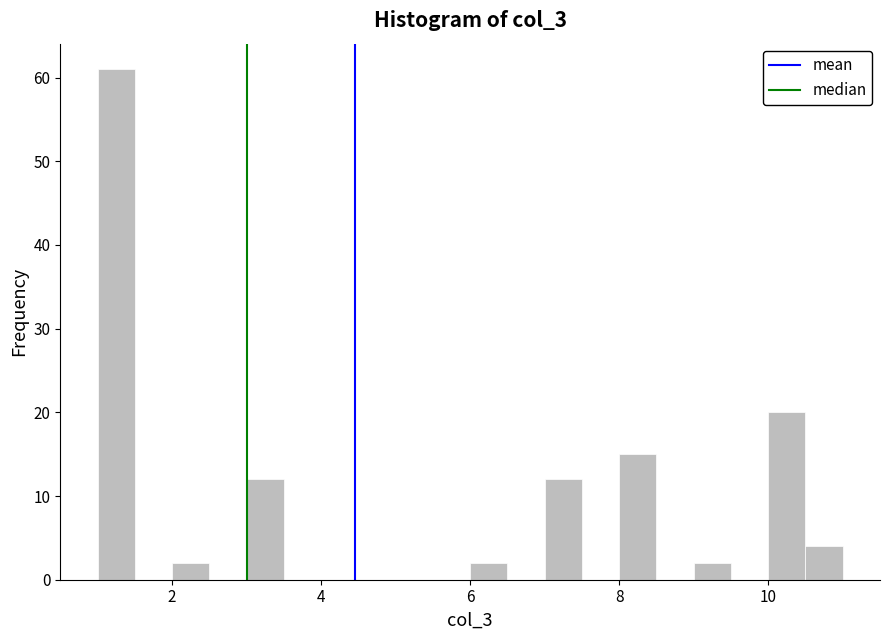

Around what value on the x-axis is the tallest bar? Give the approximate position of its centre, as read against the axis.

1.2